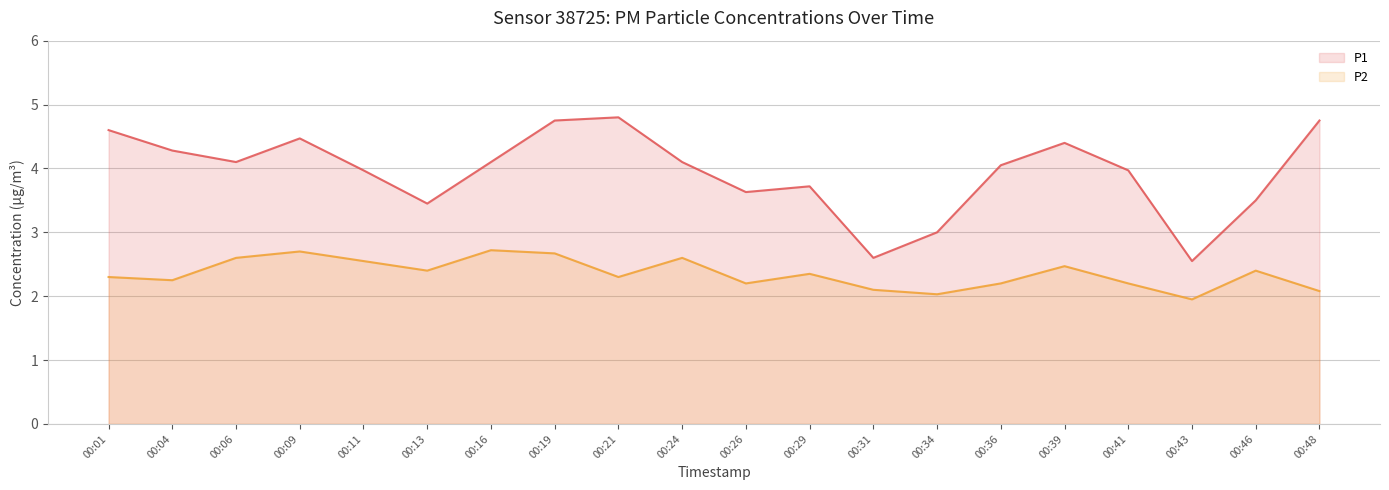

True or false: P2 has more than 1 points higher than both neighbors.

True